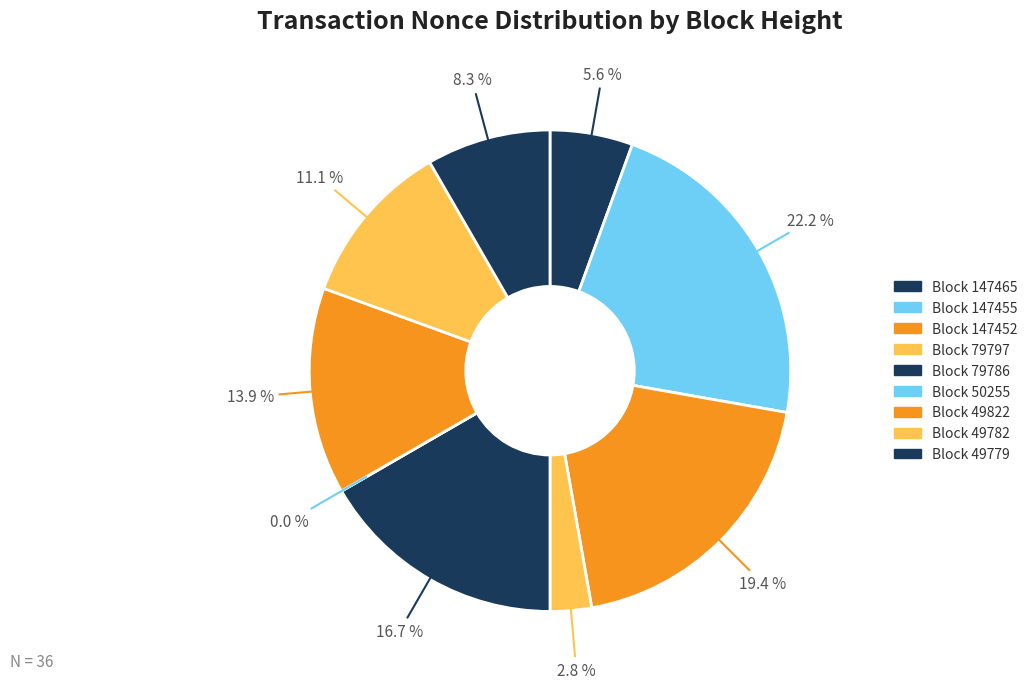

Count the number of slices in the pie.

9